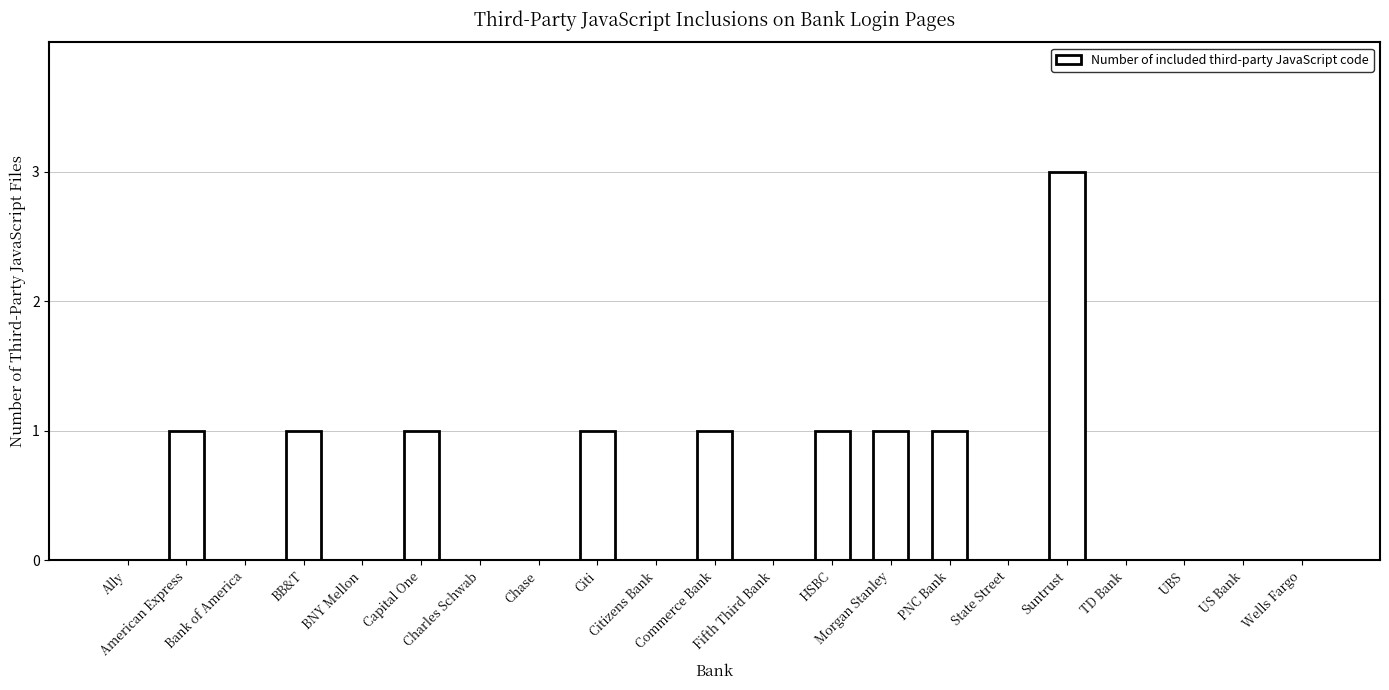

The value at American Express is 0. True or false?

False